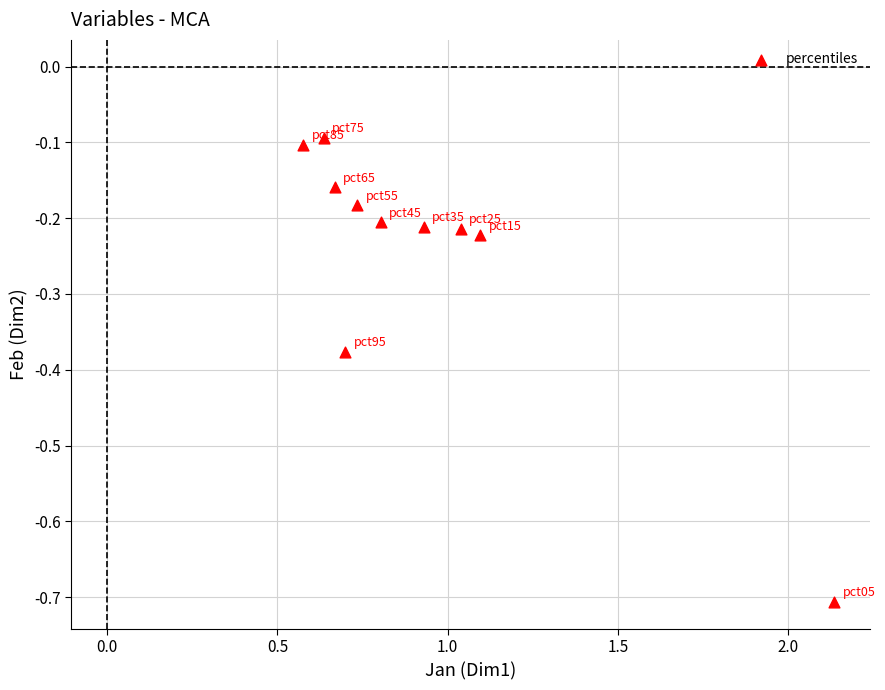

What is the range of Y values (max minus min)?

0.6